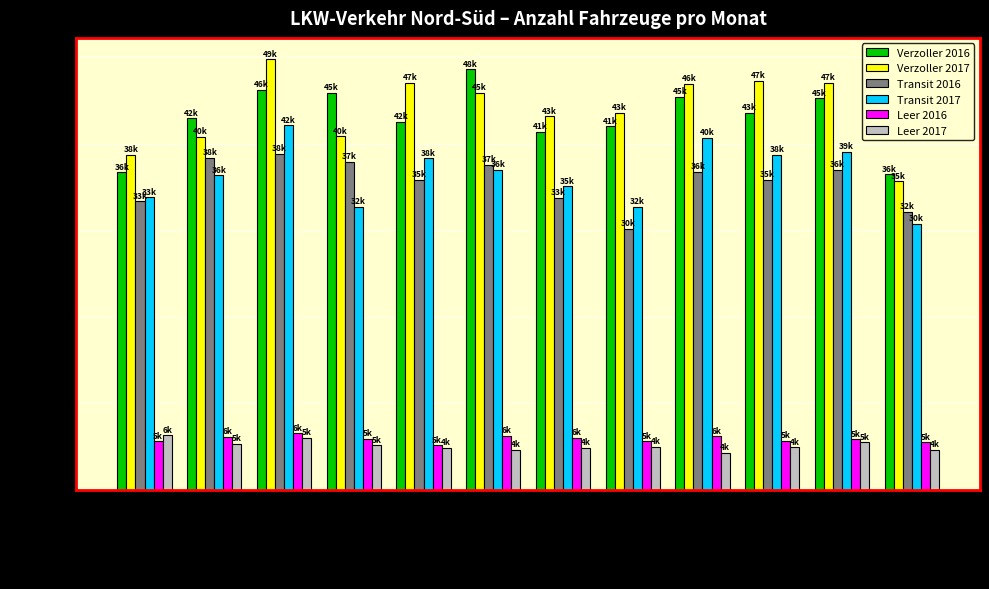

Is it true that Leer 2017 equals 2621 at Januar?

False